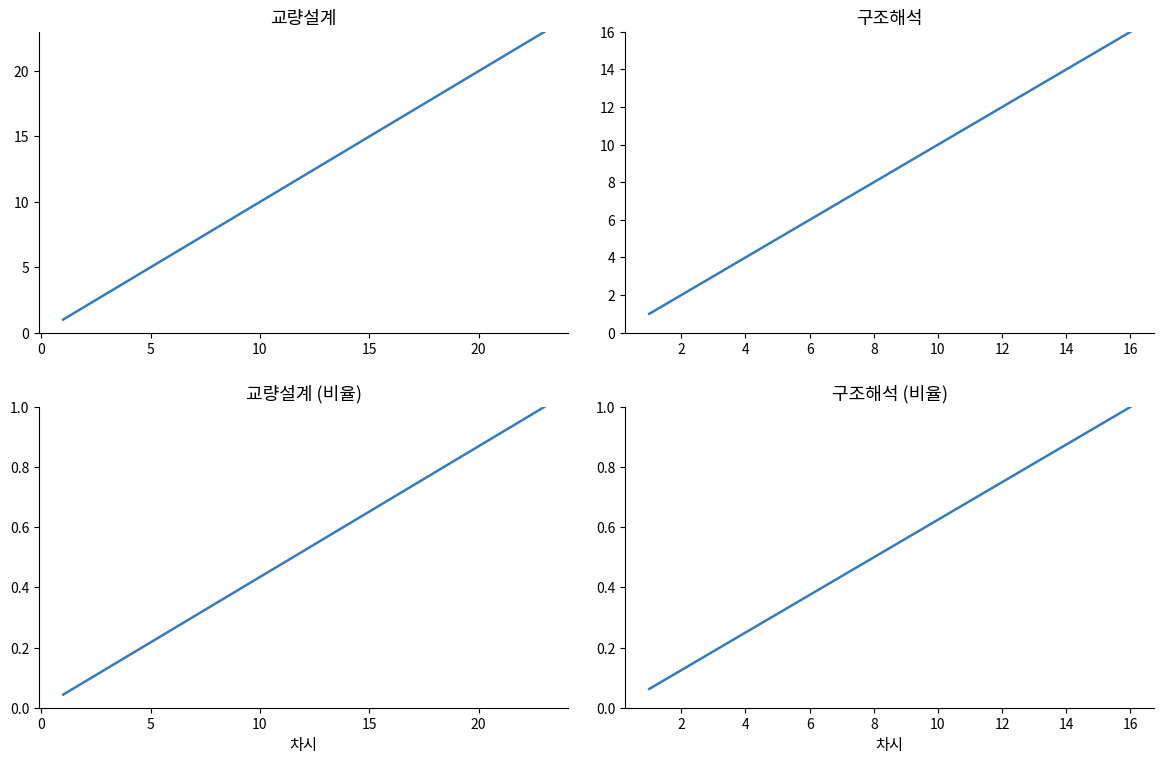

Is this an area chart (filled region under the line)?

No